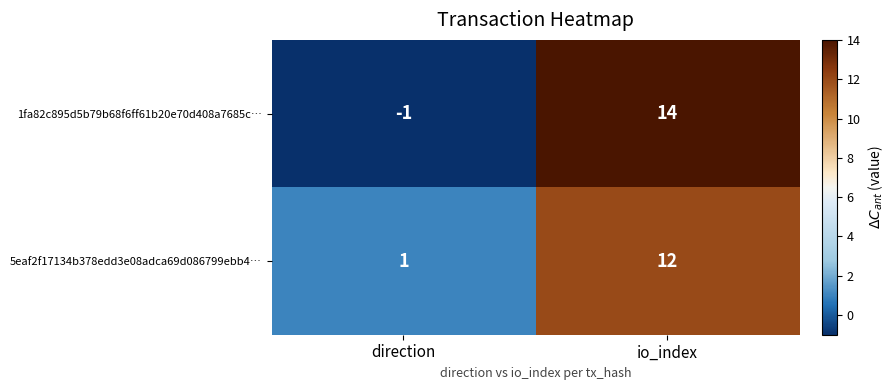

At which category is the sum across all series the highest?

io_index